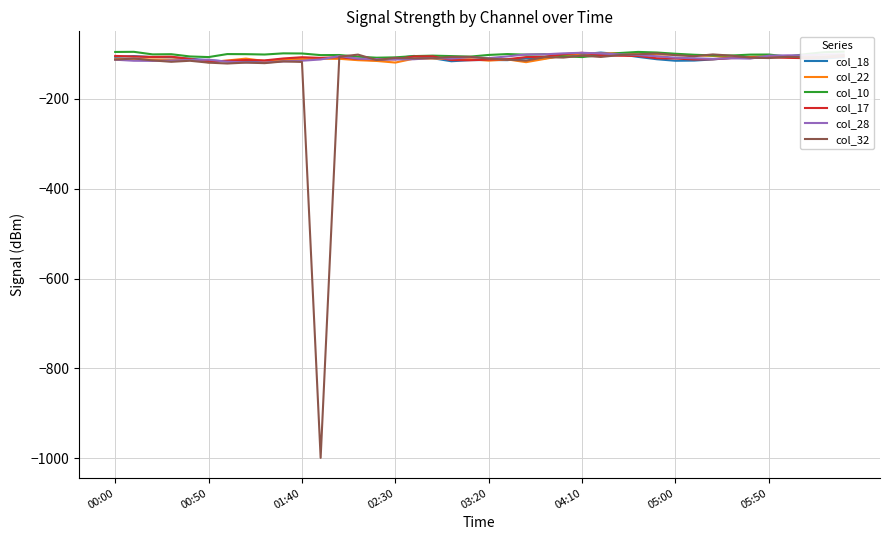

The value of col_10 at 16 is -28.1. True or false?

False